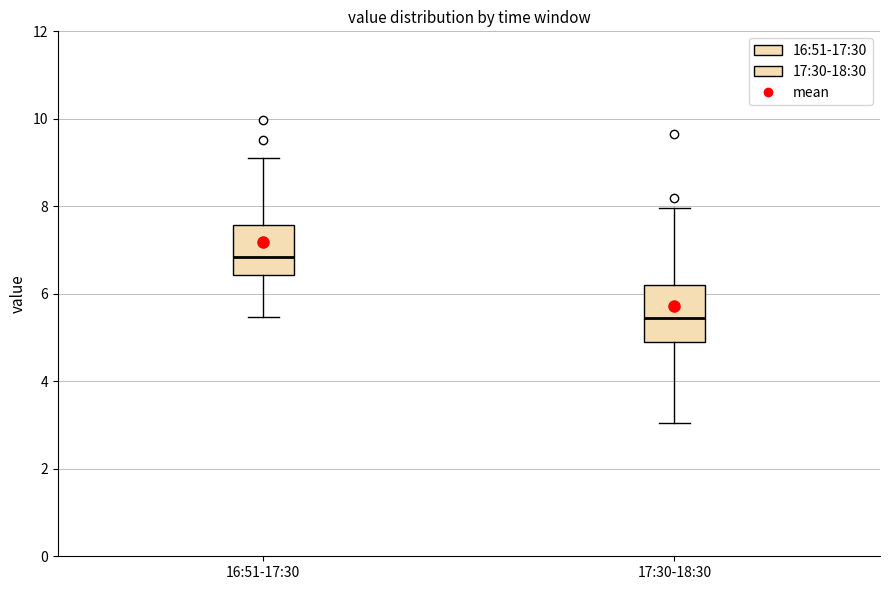

Where does the upper whisker of the box for 16:51-17:30 end on the y-axis? The values are not printed on the chart, so give them approximately, as read against the axis.

9.2